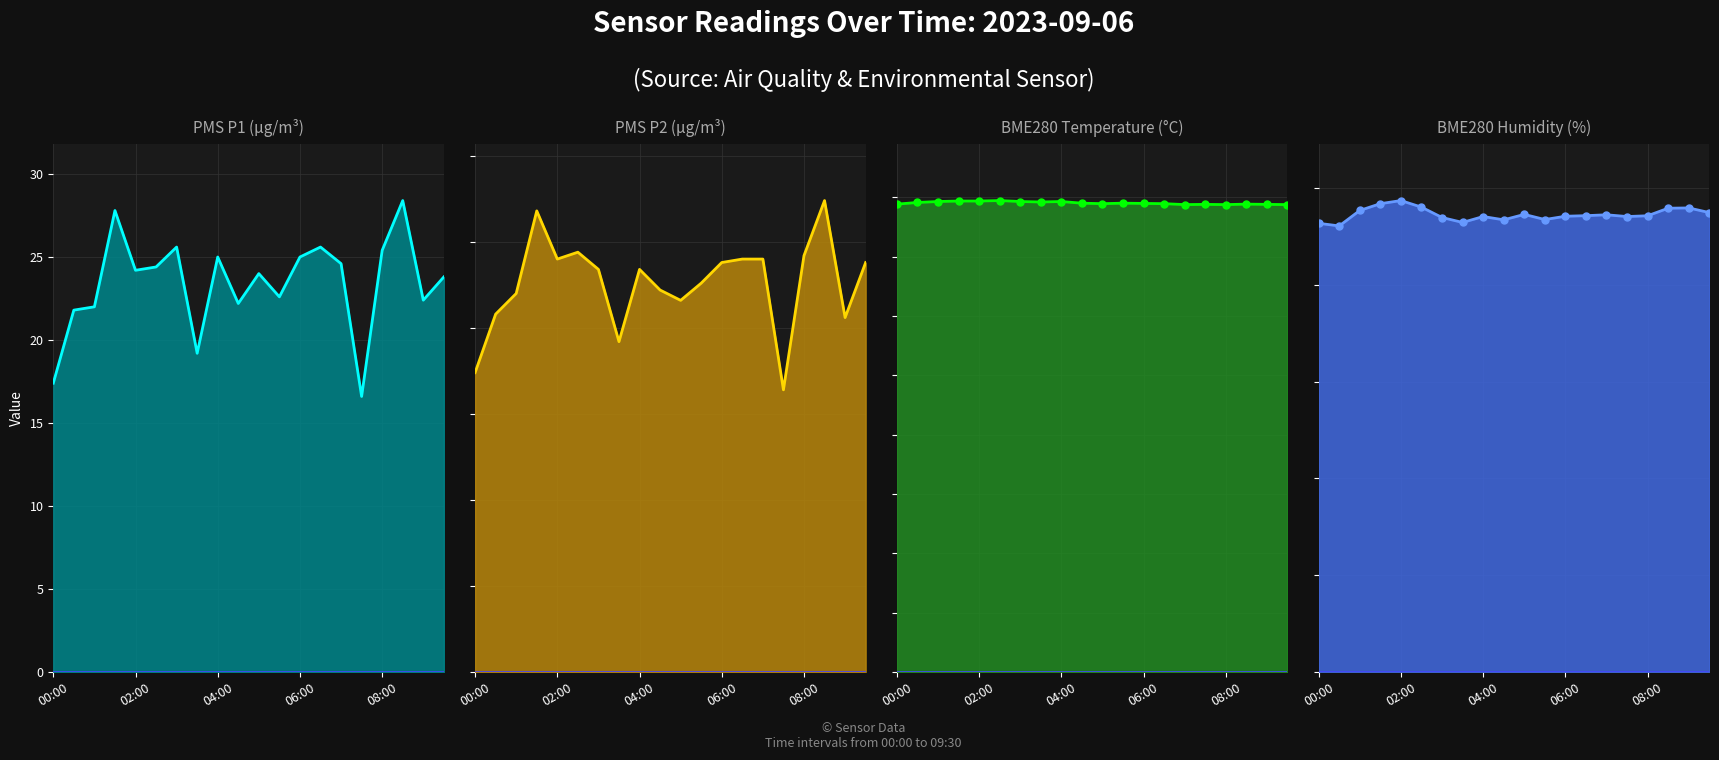

What is the difference between the highest and lowest values at 15?

30.7